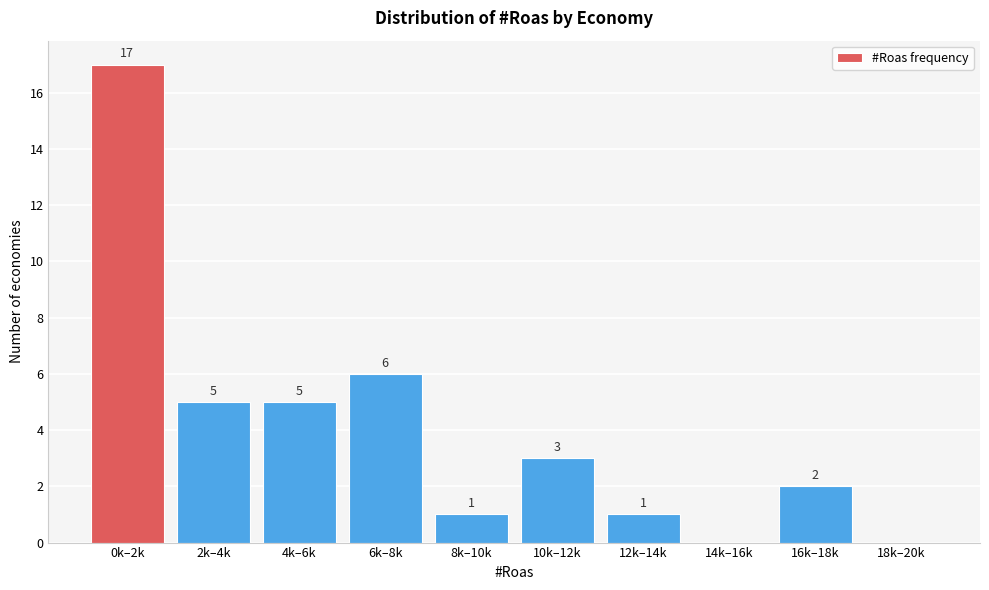

Reading right to left, extract all data points from this chart.

18k–20k=0	16k–18k=2	14k–16k=0	12k–14k=1	10k–12k=3	8k–10k=1	6k–8k=6	4k–6k=5	2k–4k=5	0k–2k=17